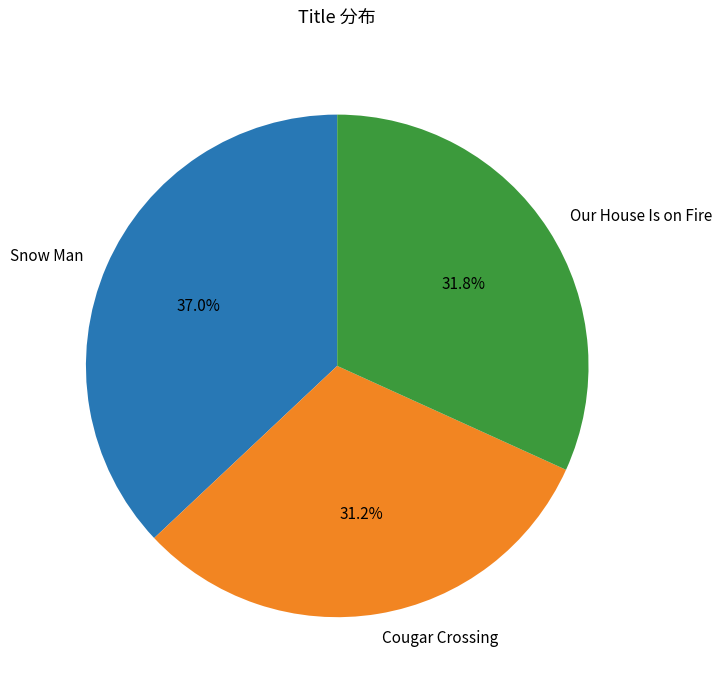

What percentage is the Cougar Crossing slice, to the nearest percent?

31%